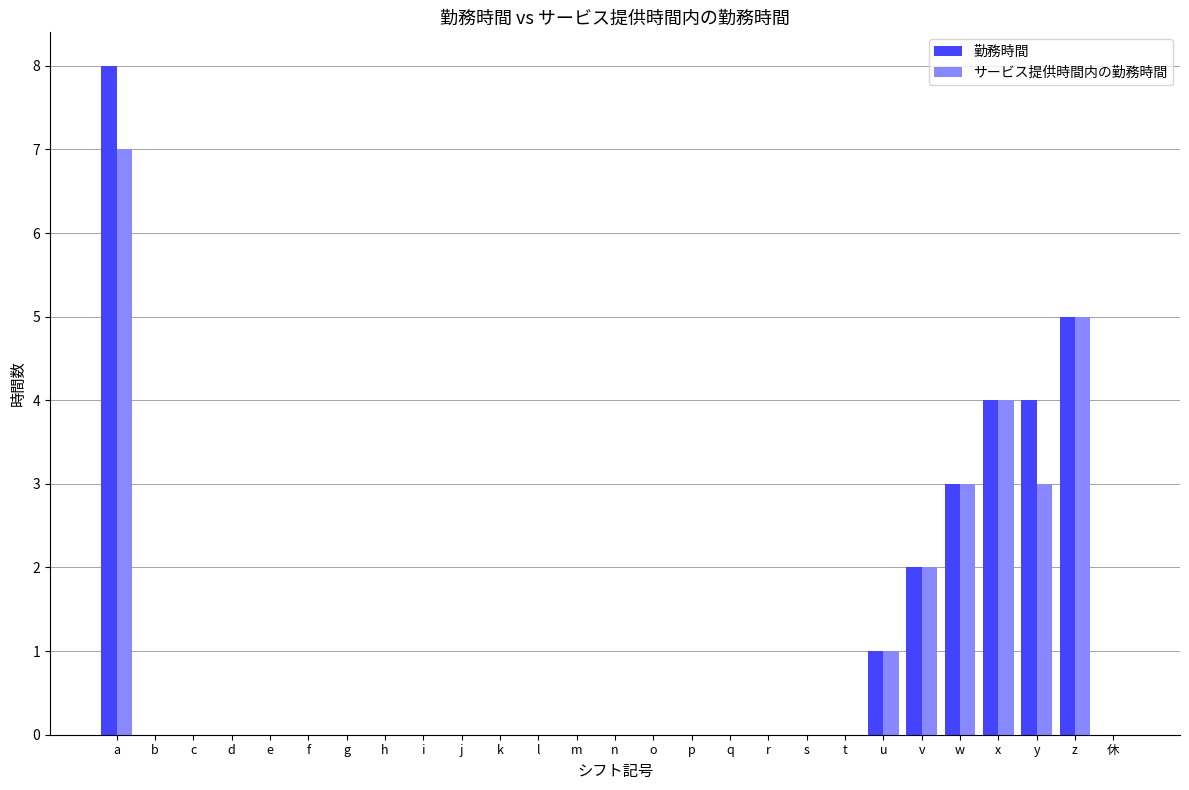

At which label does 勤務時間 reach its peak?

a